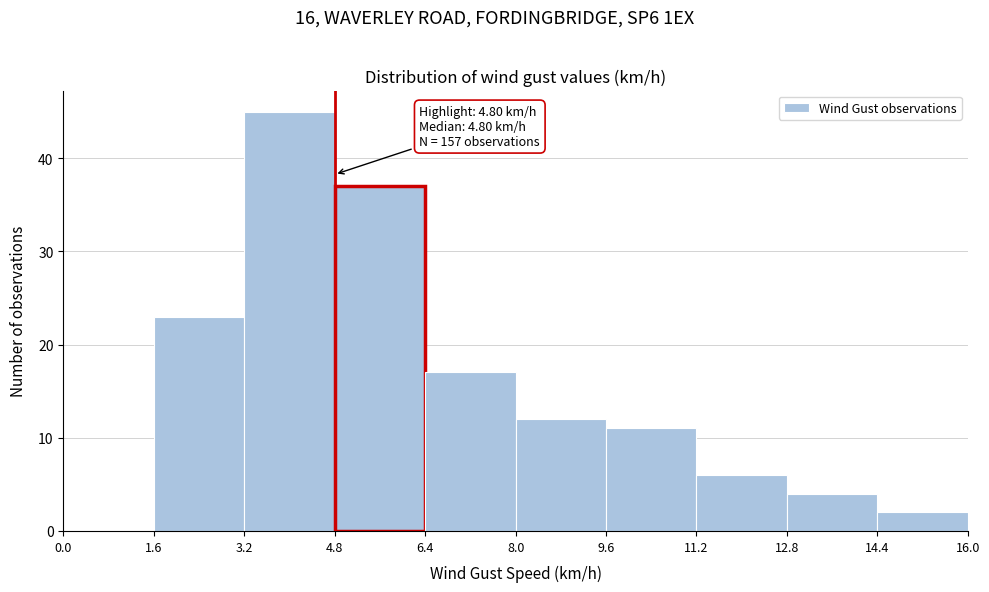

Which range on the x-axis has the tallest bar?

3.2 to 4.8